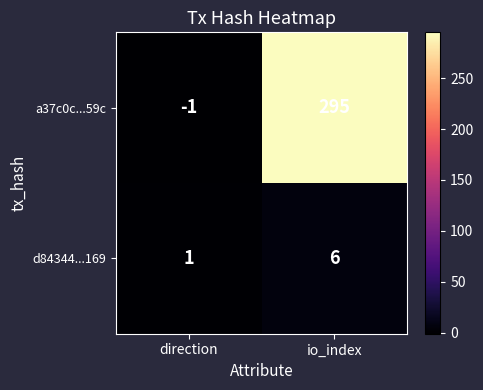

What is the sum of the d84344...169 values at direction and io_index?

7